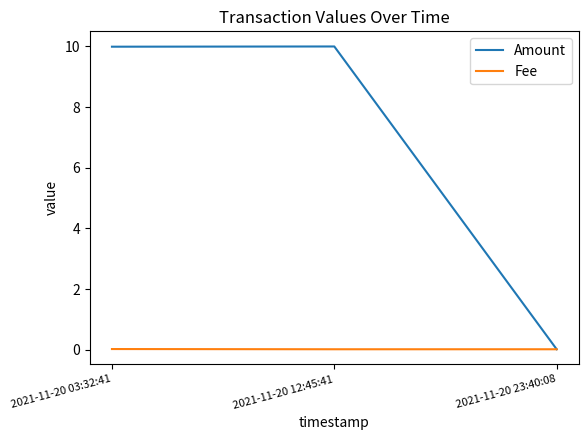

True or false: Amount has a value of 14.5 at 2021-11-20 03:32:41.

False